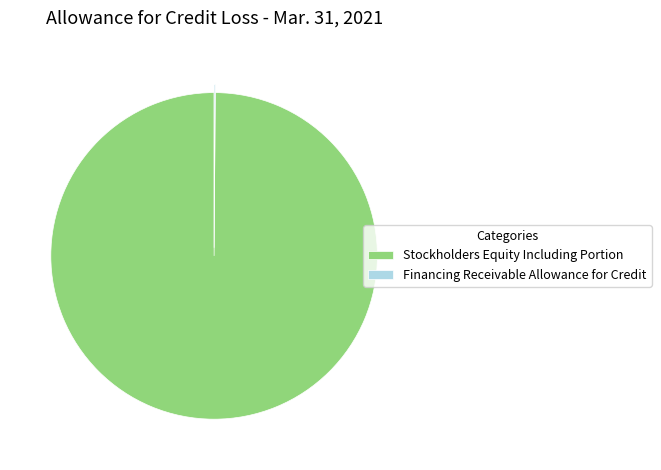

True or false: Stockholders Equity Including Portion accounts for 92% of the total.

False